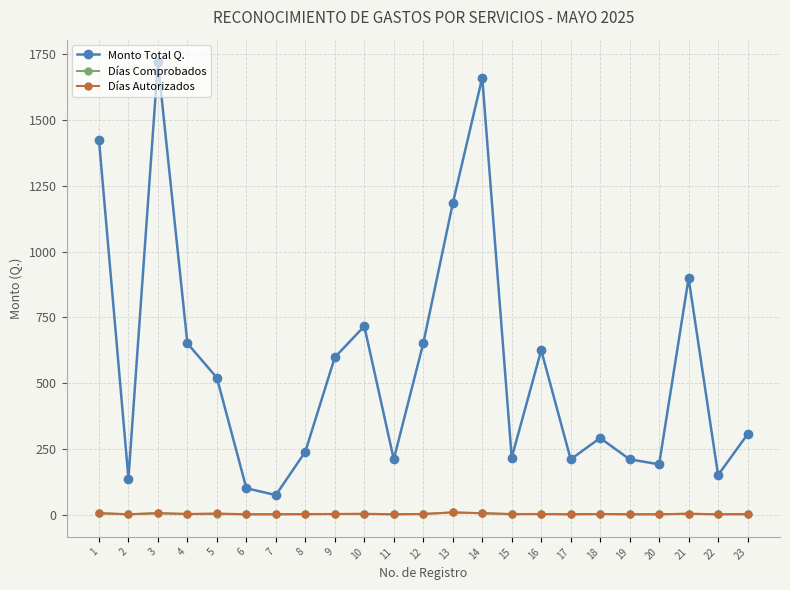

What is the difference between the second highest and second lowest values in the Días Autorizados series?

4.0